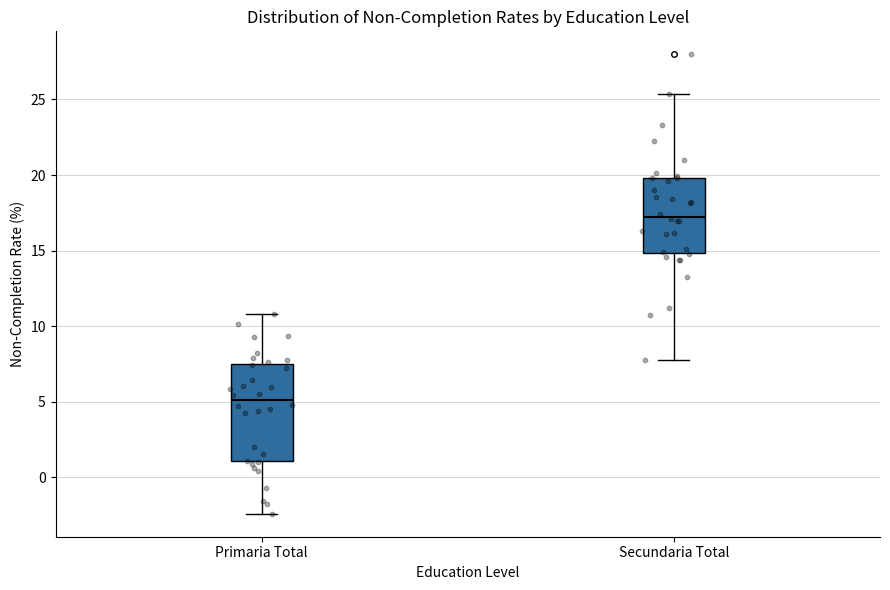

Reading left to right, transcribe this box plot: for each box, give where its median line is, the range the box spans, and where its two whiskers end, as read against the y-axis. The values are not printed on the chart, so give them approximately, as read against the axis.

Primaria Total: median 5.0, box 1.0 to 7.5, whiskers -2.5 to 11.0
Secundaria Total: median 17.0, box 15.0 to 20.0, whiskers 8.0 to 25.5